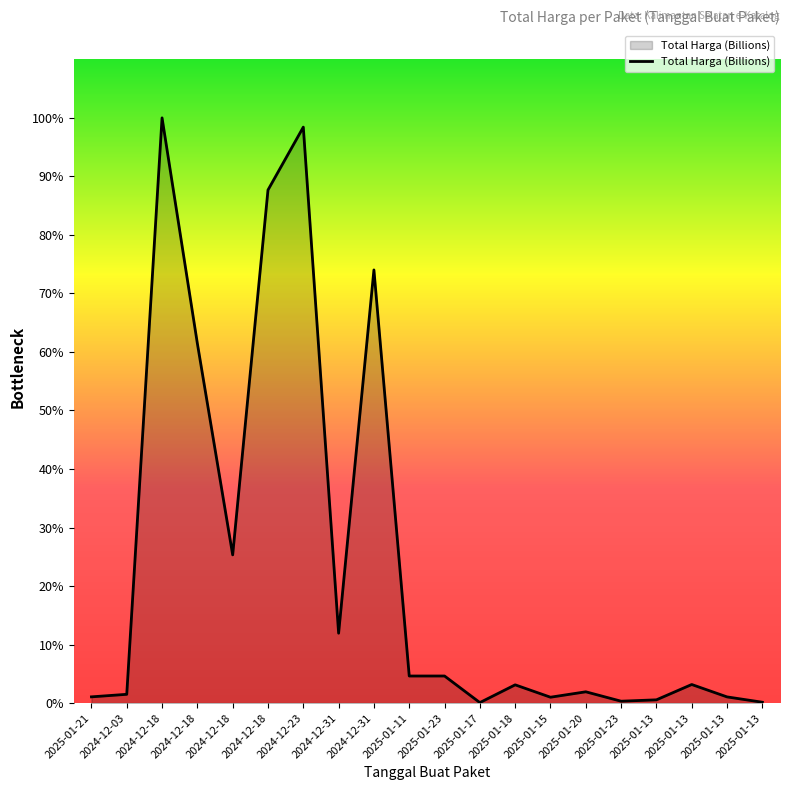

Is this an area chart (filled region under the line)?

Yes